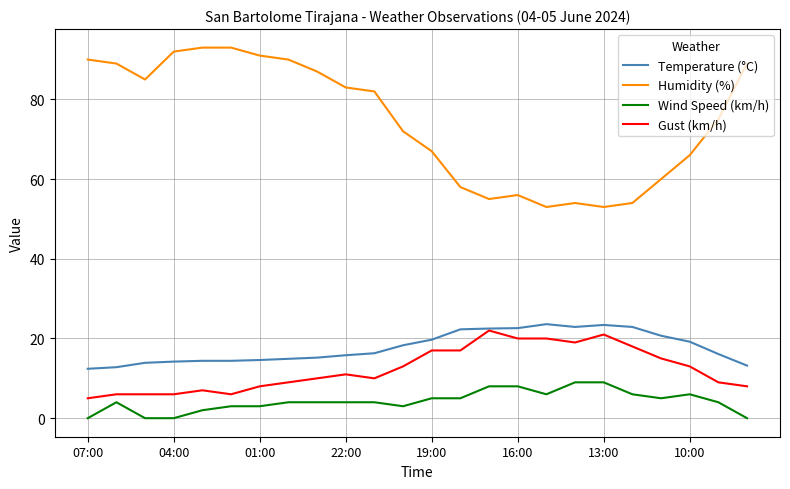

True or false: Humidity (%) and Wind Speed (km/h) intersect in this chart.

False